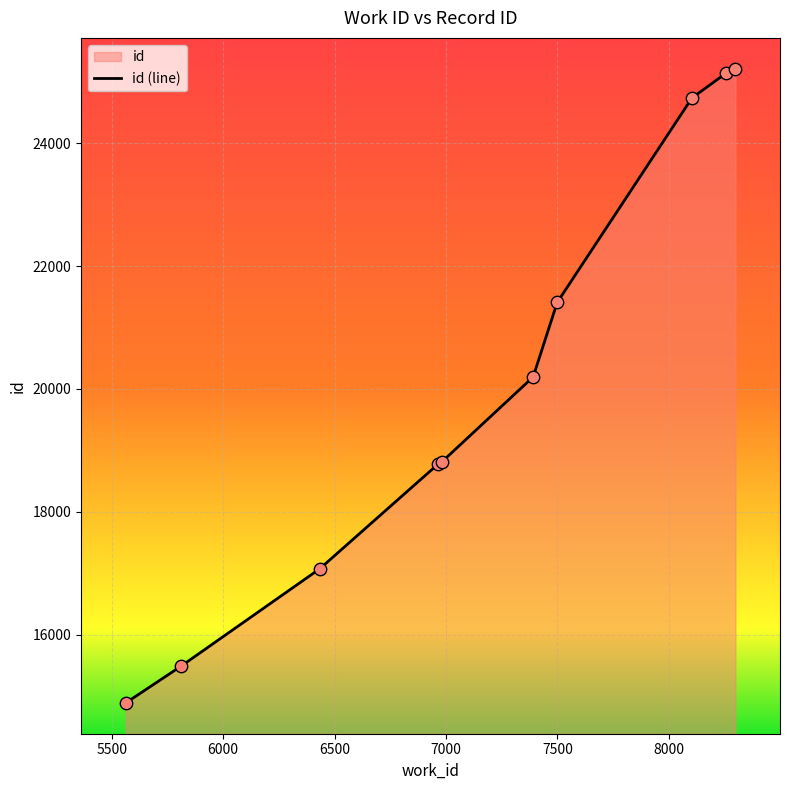

Which has a higher value, 8299 or 7499?

8299